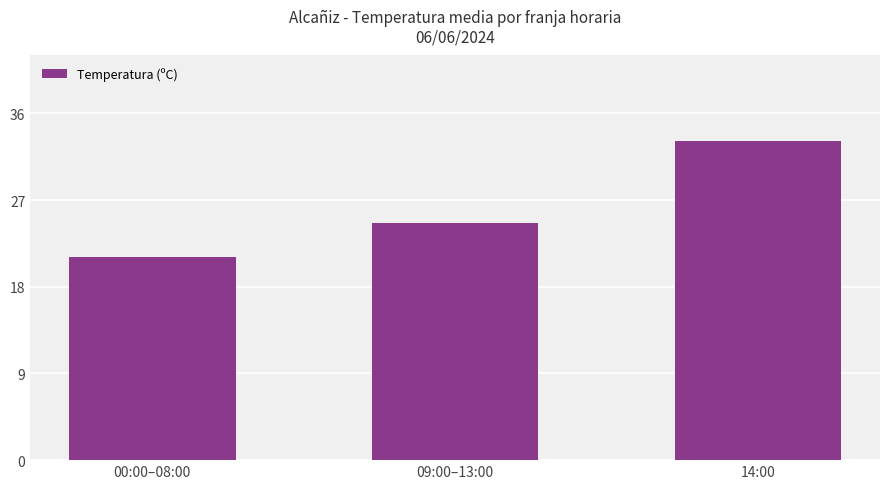

What is the label of the 2nd bar from the left?

09:00–13:00